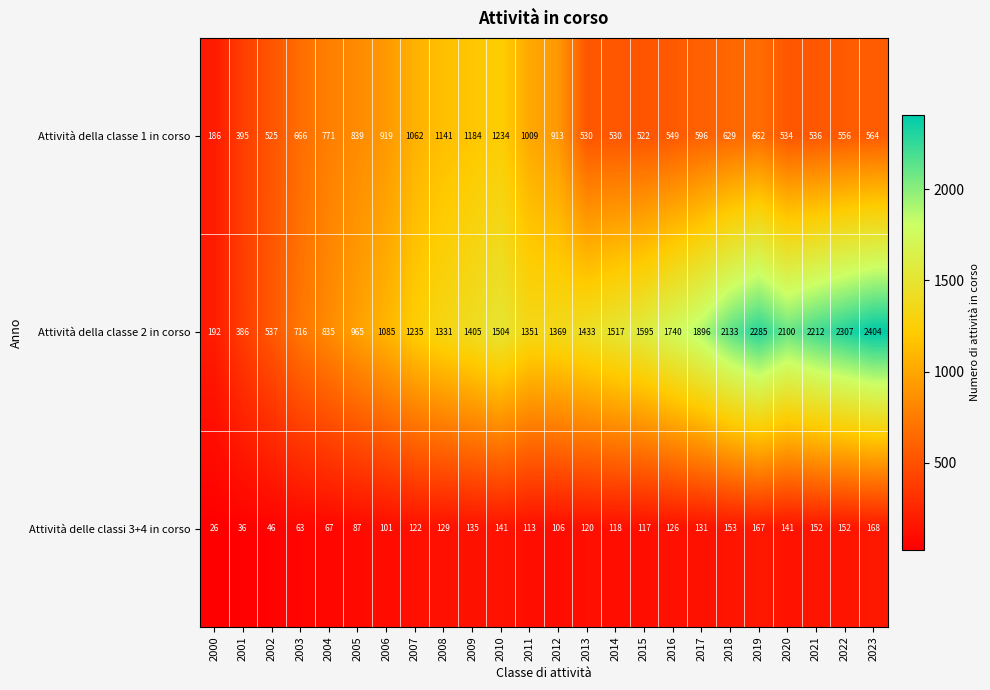

Which series has the largest total across all categories?

Attività della classe 2 in corso